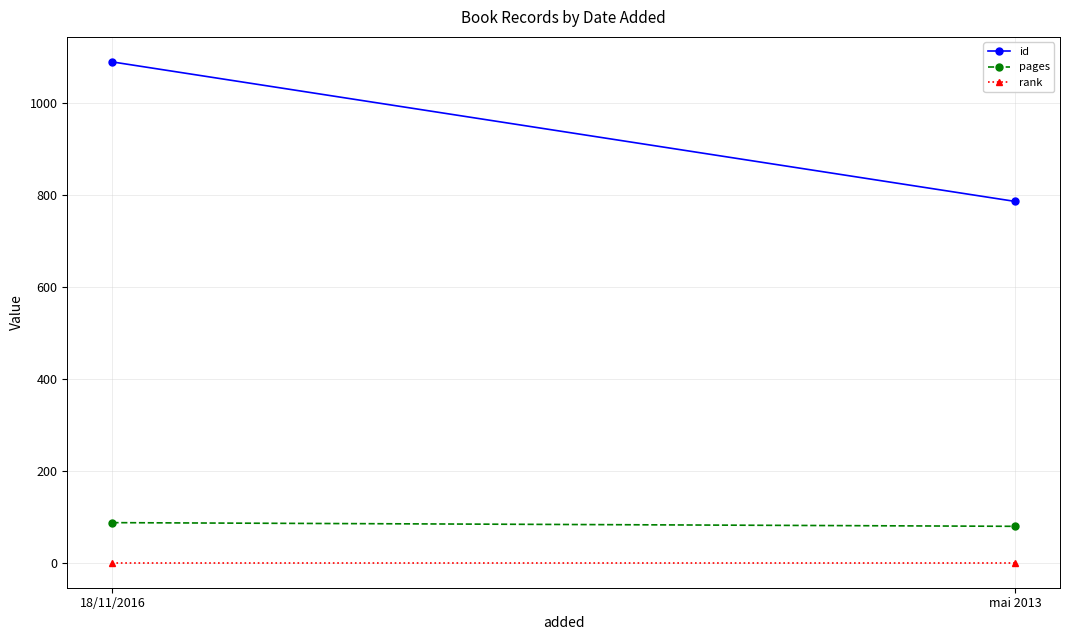

What is the sum of all rank values?

2